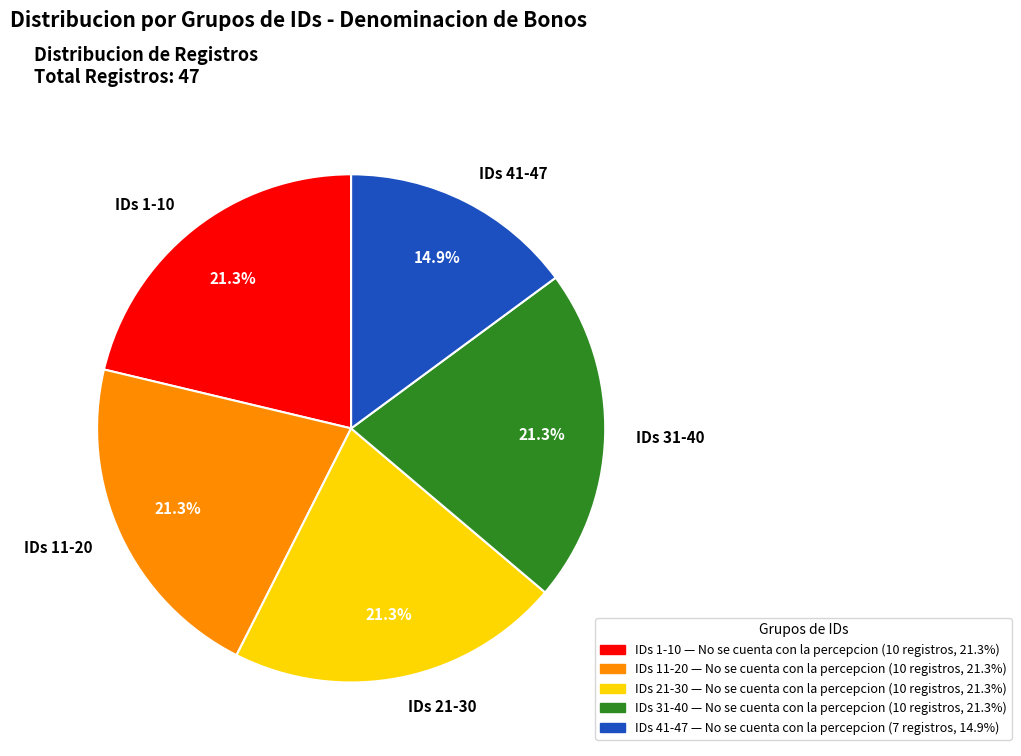

Which slice is the smallest?

IDs 41-47